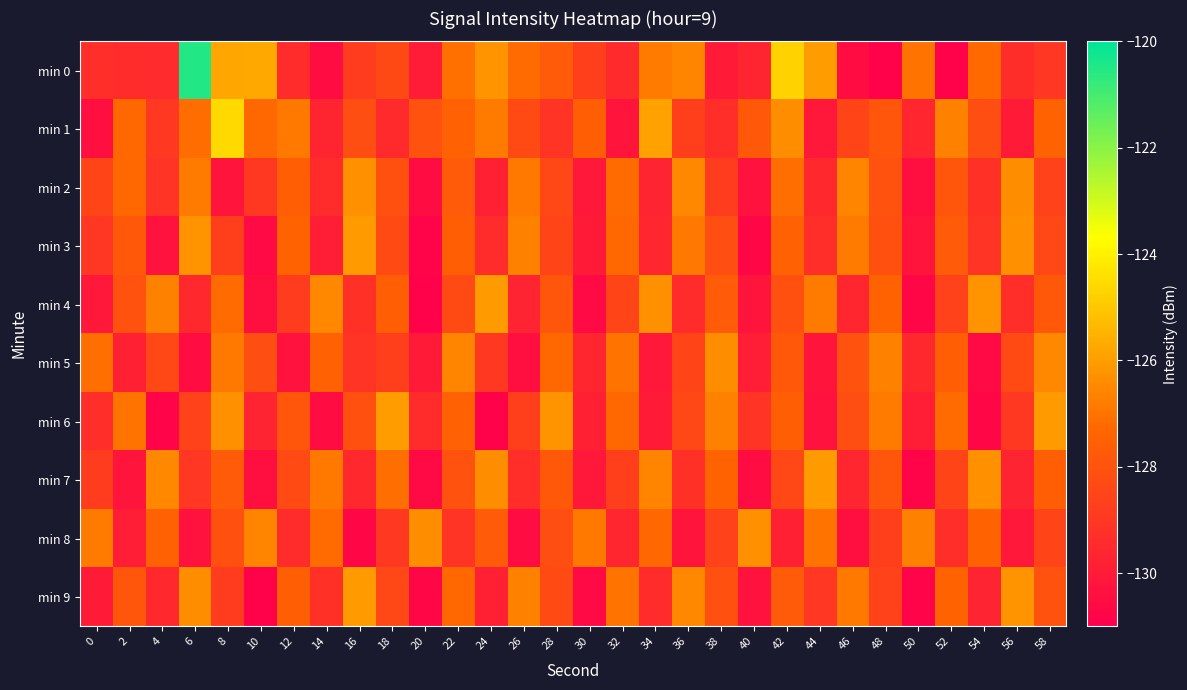

Reading left to right, transcribe all the data shown in this chart.

min 0: 0=-129.3	2=-129.4	4=-129.4	6=-120.5	8=-125.8	10=-125.7	12=-129.4	14=-130.5	16=-128.8	18=-128.4	20=-130.0	22=-127.1	24=-126.2	26=-127.2	28=-127.7	30=-128.7	32=-129.5	34=-126.8	36=-126.6	38=-130.0	40=-129.7	42=-124.8	44=-126.0	46=-130.5	48=-130.9	50=-127.0	52=-130.9	54=-127.2	56=-129.4	58=-129.0
min 1: 0=-130.4	2=-127.3	4=-128.9	6=-127.2	8=-124.6	10=-127.3	12=-126.9	14=-129.7	16=-128.2	18=-129.5	20=-128.0	22=-127.5	24=-126.8	26=-128.3	28=-129.1	30=-127.6	32=-130.2	34=-125.9	36=-128.7	38=-129.3	40=-127.8	42=-126.4	44=-130.1	46=-128.5	48=-127.9	50=-129.6	52=-126.7	54=-128.2	56=-130.0	58=-127.4
min 2: 0=-128.5	2=-127.3	4=-129.1	6=-126.8	8=-130.2	10=-128.9	12=-127.6	14=-129.4	16=-126.3	18=-128.1	20=-130.5	22=-127.7	24=-129.8	26=-126.9	28=-128.4	30=-130.1	32=-127.2	34=-129.7	36=-126.5	38=-128.8	40=-130.3	42=-127.1	44=-129.5	46=-126.6	48=-128.0	50=-130.4	52=-127.9	54=-129.2	56=-126.4	58=-128.6
min 3: 0=-129.0	2=-127.8	4=-130.3	6=-126.2	8=-128.7	10=-130.6	12=-127.4	14=-129.9	16=-126.1	18=-128.3	20=-130.8	22=-127.6	24=-129.4	26=-126.7	28=-128.5	30=-130.0	32=-127.3	34=-129.6	36=-126.9	38=-128.2	40=-130.7	42=-127.5	44=-129.3	46=-126.8	48=-128.1	50=-130.2	52=-127.7	54=-129.1	56=-126.3	58=-128.4
min 4: 0=-130.1	2=-128.0	4=-126.7	6=-129.5	8=-127.2	10=-130.4	12=-128.8	14=-126.5	16=-129.2	18=-127.6	20=-130.9	22=-128.3	24=-126.1	26=-129.7	28=-127.9	30=-130.6	32=-128.5	34=-126.3	36=-129.4	38=-127.7	40=-130.2	42=-128.1	44=-126.8	46=-129.6	48=-127.4	50=-130.7	52=-128.6	54=-126.2	56=-129.3	58=-127.8
min 5: 0=-127.1	2=-129.8	4=-128.4	6=-130.5	8=-126.9	10=-128.2	12=-130.3	14=-127.5	16=-129.1	18=-128.7	20=-130.0	22=-126.6	24=-128.9	26=-130.4	28=-127.3	30=-129.6	32=-127.0	34=-130.1	36=-128.5	38=-126.4	40=-129.9	42=-127.8	44=-130.2	46=-128.0	48=-126.7	50=-129.5	52=-127.6	54=-130.6	56=-128.3	58=-126.5
min 6: 0=-129.3	2=-127.0	4=-130.8	6=-128.6	8=-126.3	10=-129.7	12=-127.9	14=-130.5	16=-128.1	18=-126.0	20=-129.4	22=-127.5	24=-130.9	26=-128.7	28=-126.2	30=-129.8	32=-127.3	34=-130.0	36=-128.4	38=-126.7	40=-129.1	42=-127.6	44=-130.3	46=-128.2	48=-126.8	50=-129.9	52=-127.2	54=-130.7	56=-128.9	58=-126.1
min 7: 0=-128.8	2=-130.2	4=-126.5	6=-129.0	8=-127.7	10=-130.4	12=-128.3	14=-126.9	16=-129.5	18=-127.1	20=-130.6	22=-128.0	24=-126.4	26=-129.3	28=-127.8	30=-130.1	32=-128.7	34=-126.6	36=-129.2	38=-127.4	40=-130.5	42=-128.4	44=-126.1	46=-129.6	48=-127.9	50=-130.8	52=-128.5	54=-126.3	56=-129.7	58=-127.6
min 8: 0=-126.8	2=-129.9	4=-127.5	6=-130.3	8=-128.1	10=-126.6	12=-129.4	14=-127.2	16=-130.7	18=-128.9	20=-126.4	22=-129.1	24=-127.7	26=-130.5	28=-128.2	30=-126.9	32=-129.6	34=-127.3	36=-130.2	38=-128.6	40=-126.3	42=-129.8	44=-127.0	46=-130.4	48=-128.7	50=-126.7	52=-129.3	54=-127.4	56=-130.1	58=-128.5
min 9: 0=-130.0	2=-127.9	4=-129.5	6=-126.4	8=-128.8	10=-130.9	12=-127.6	14=-129.2	16=-126.1	18=-128.4	20=-130.7	22=-127.3	24=-129.8	26=-126.7	28=-128.3	30=-130.6	32=-127.0	34=-129.4	36=-126.5	38=-128.1	40=-130.3	42=-127.7	44=-129.0	46=-126.9	48=-128.6	50=-130.8	52=-127.4	54=-129.7	56=-126.2	58=-128.0